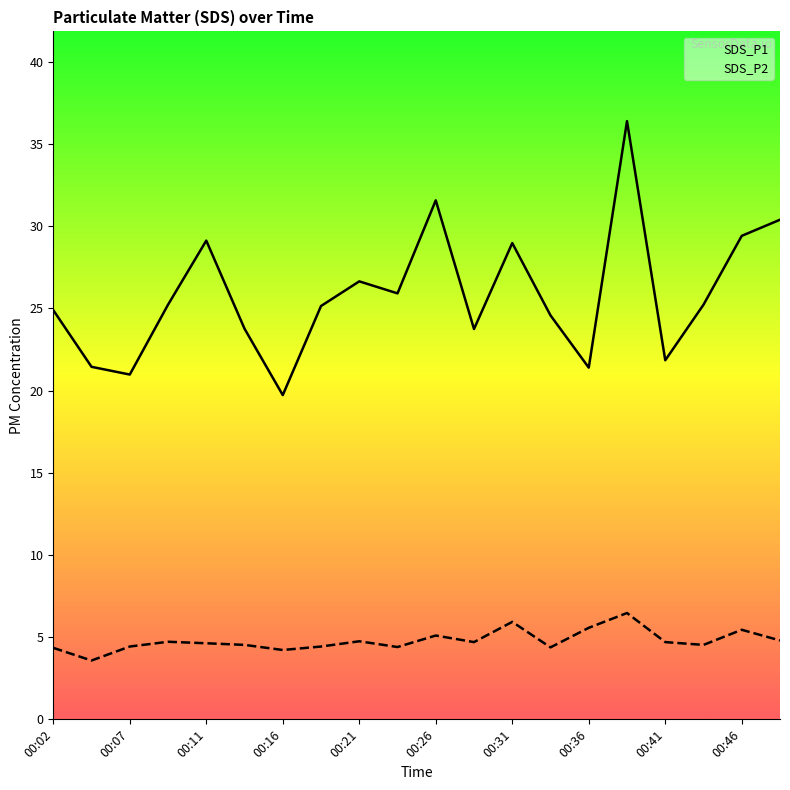

True or false: SDS_P2 and SDS_P1 cross at least once.

False